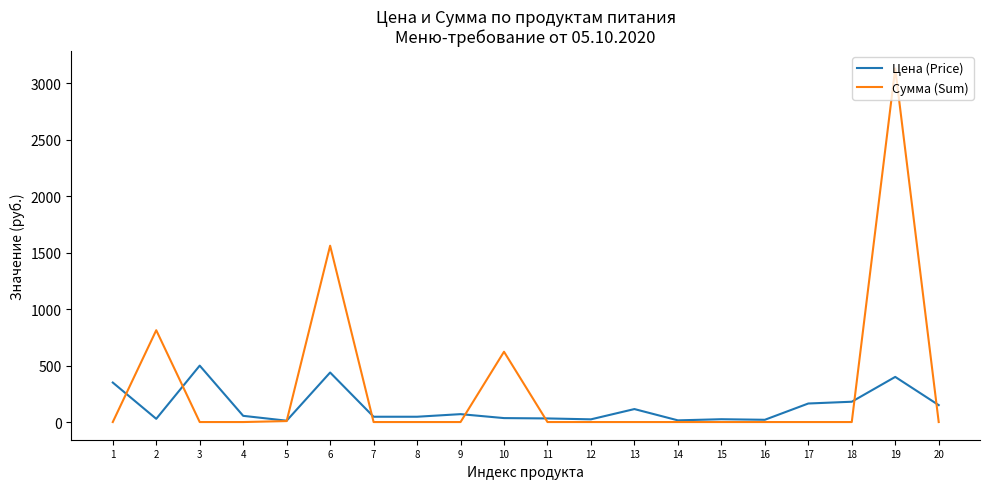

What is the maximum value shown in the chart?

3132.8